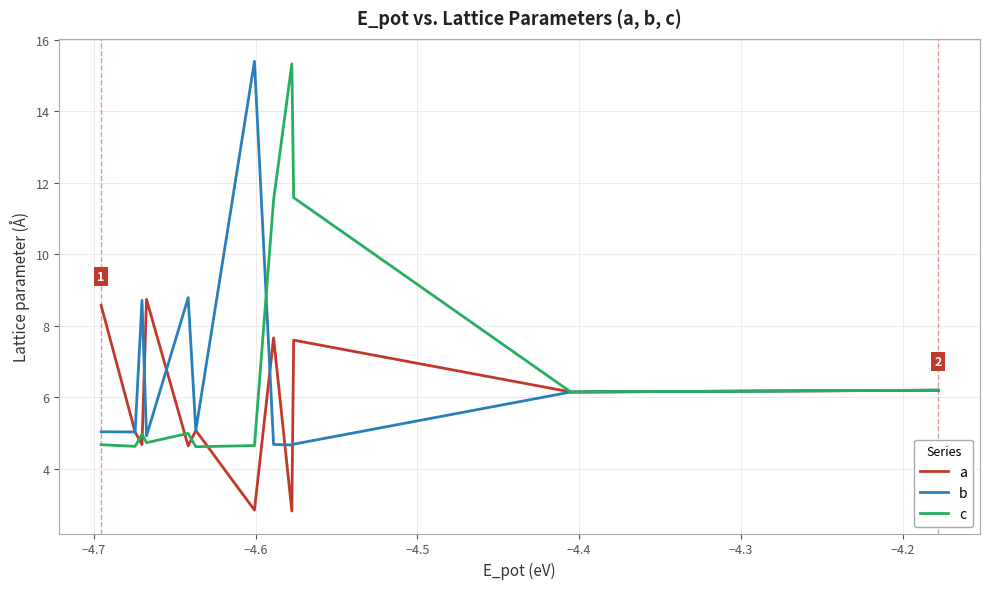

Is this an area chart (filled region under the line)?

No